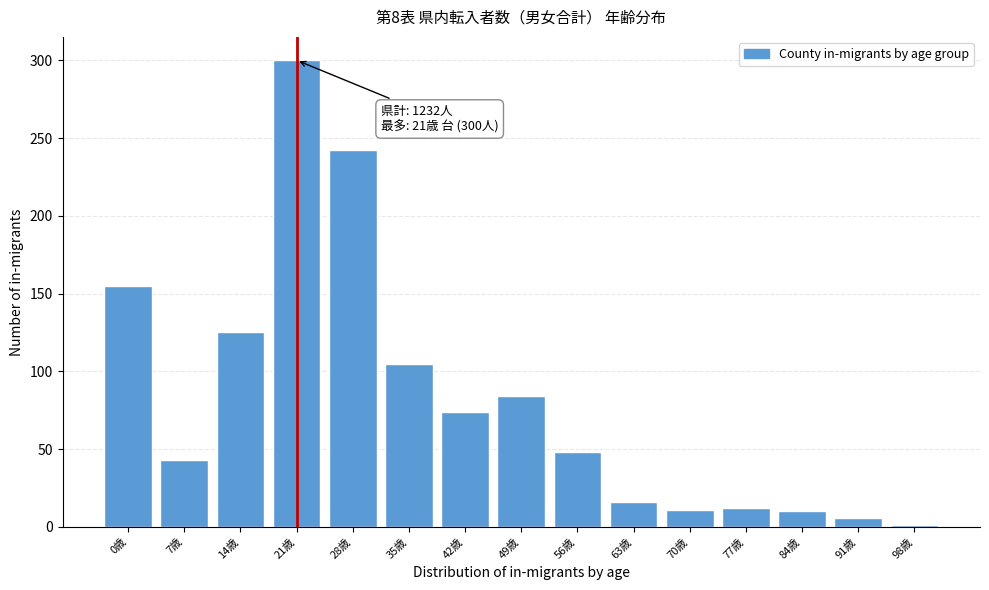

At which label is the value closest to 150?

0歳